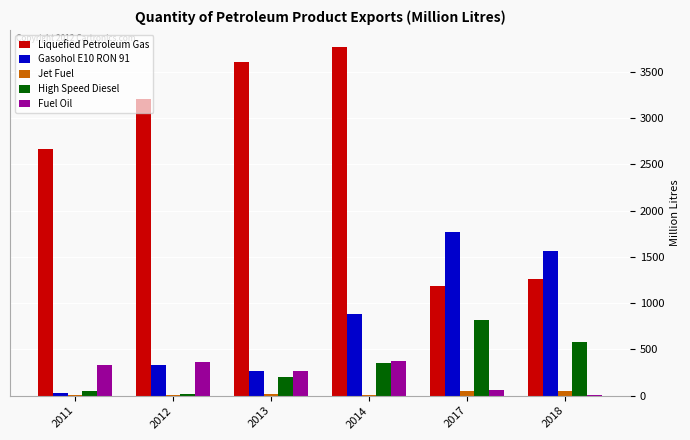

Between 2012 and 2018, which series saw the biggest shift?

Liquefied Petroleum Gas